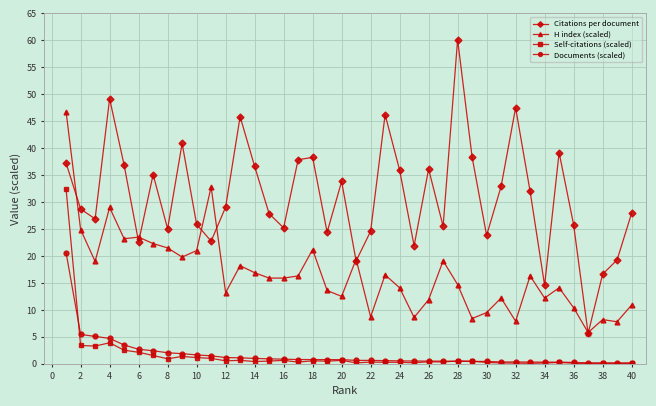

True or false: Citations per document and H index (scaled) cross at least once.

True